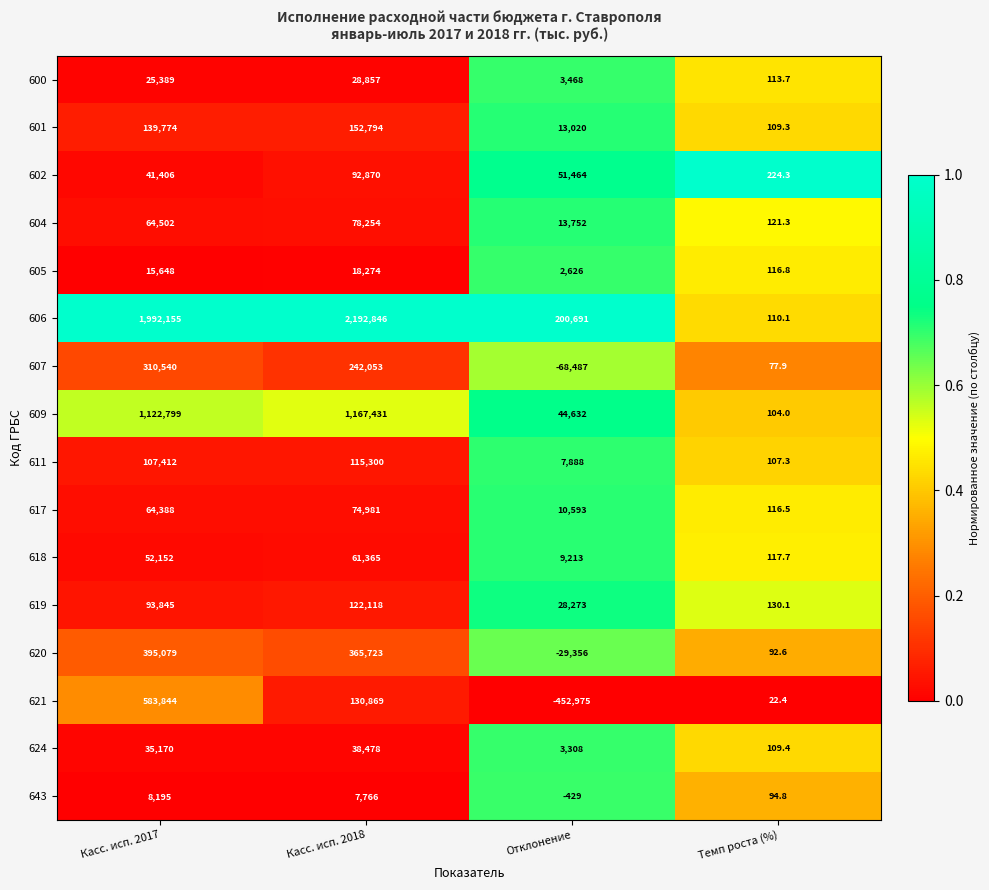

List the series in order of their peak value, lowest first.

643, 605, 600, 624, 618, 617, 604, 602, 611, 619, 601, 607, 620, 621, 609, 606